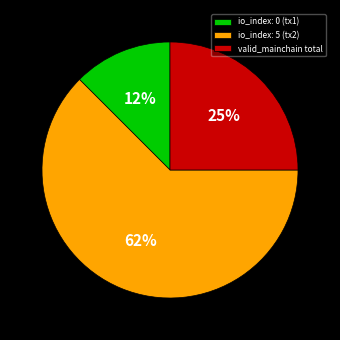

Is it true that valid_mainchain total is 25% of the pie?

True